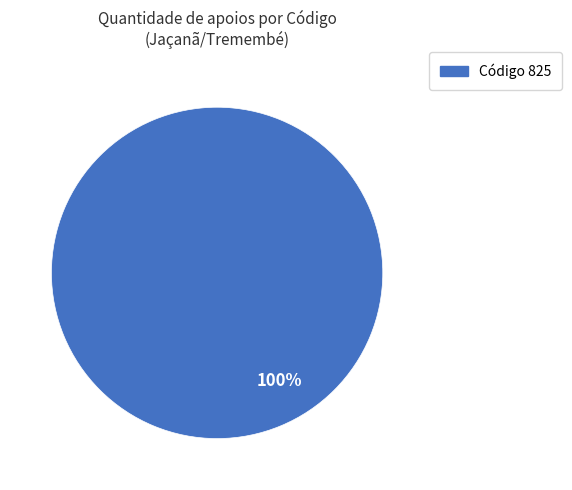

Does any single category account for the majority?

Yes